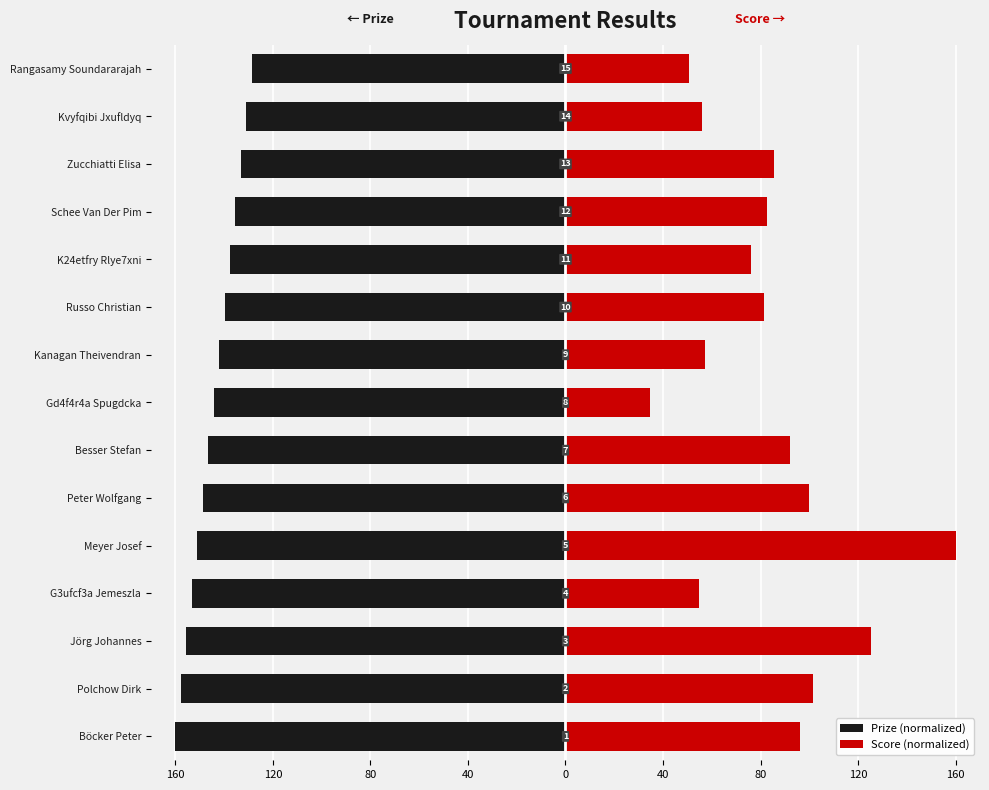

Reading right to left, what are all the values shown in this chart?

Prize (normalized): -128.6	-130.9	-133.1	-135.4	-137.6	-139.8	-142.1	-144.3	-146.6	-148.8	-151.0	-153.3	-155.5	-157.8	-160.0
Score (normalized): 50.7	56.0	85.3	82.7	76.0	81.3	57.3	34.7	92.0	100.0	160.0	54.7	125.3	101.3	96.0